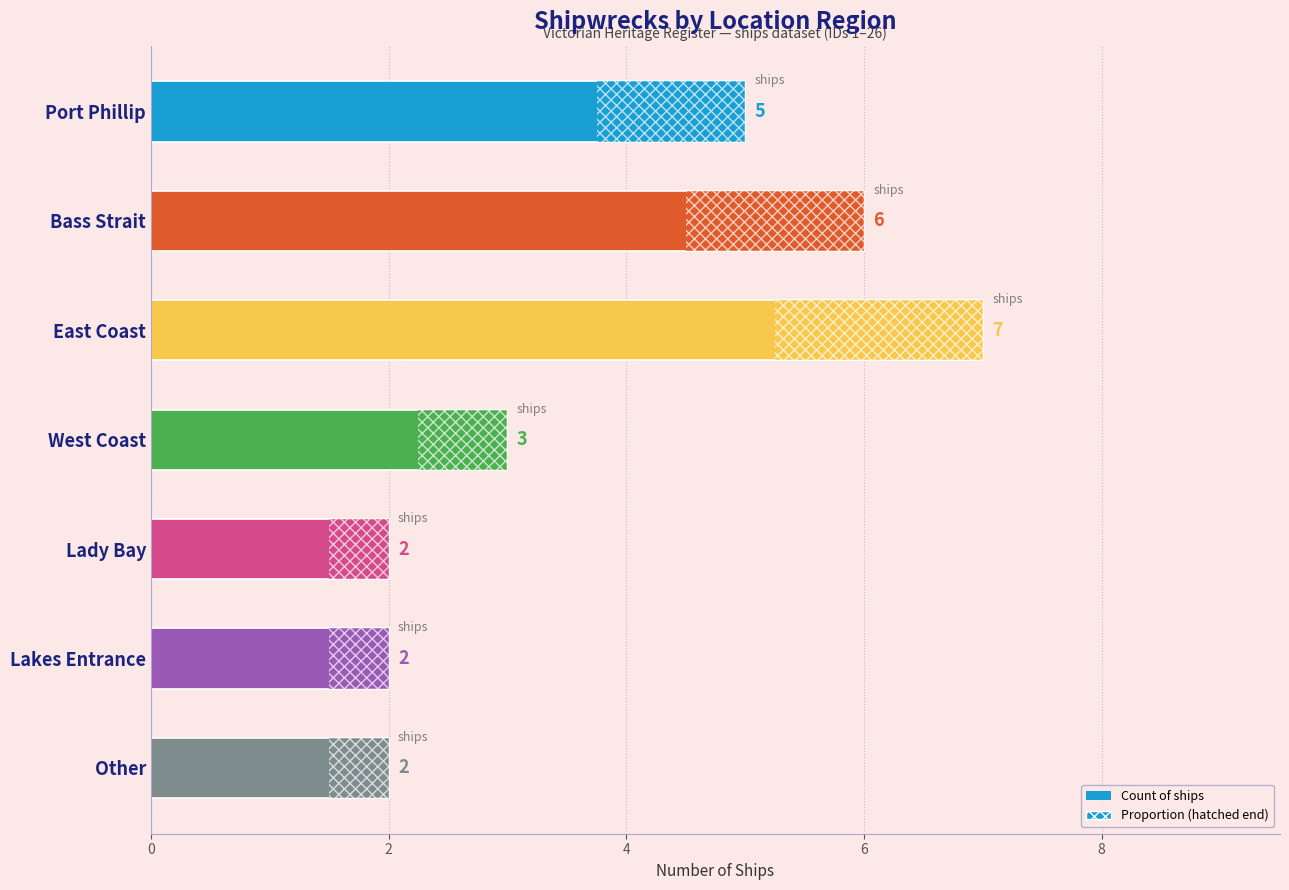

Reading bottom to top, what are all the values shown in this chart?

2	2	2	3	7	6	5